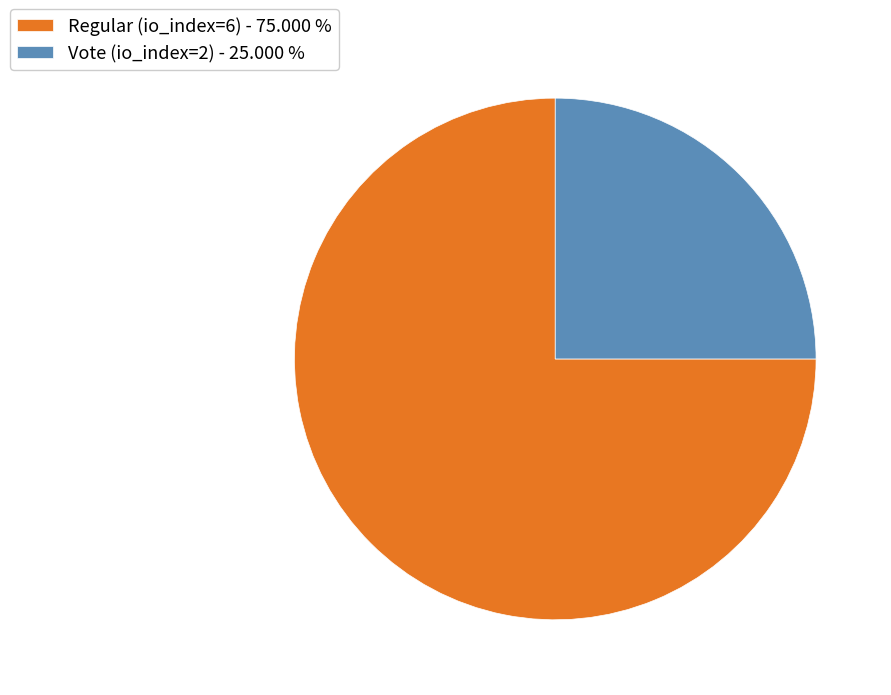

Combined, do Regular (io_index=6) - 75.000 % and Vote (io_index=2) - 25.000 % account for over 50%?

Yes